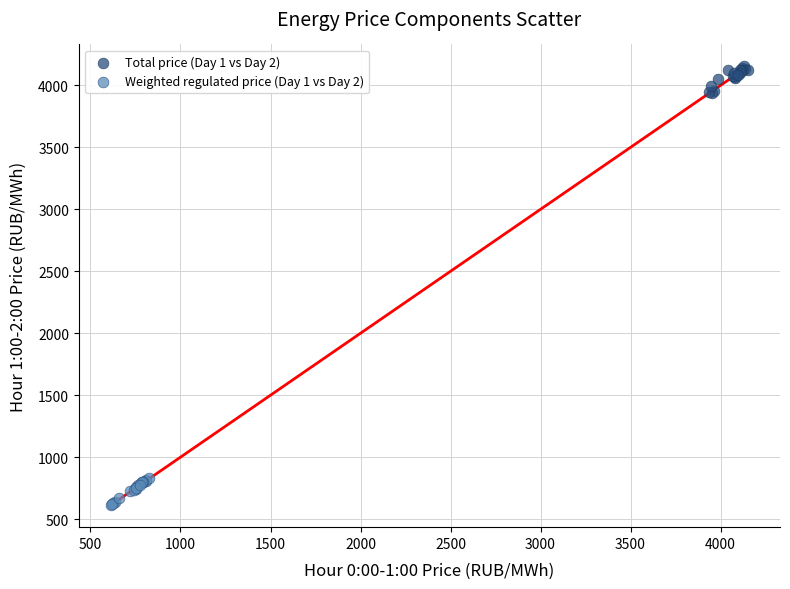

Which series contains the lowest Y value?

Weighted regulated price (Day 1 vs Day 2)